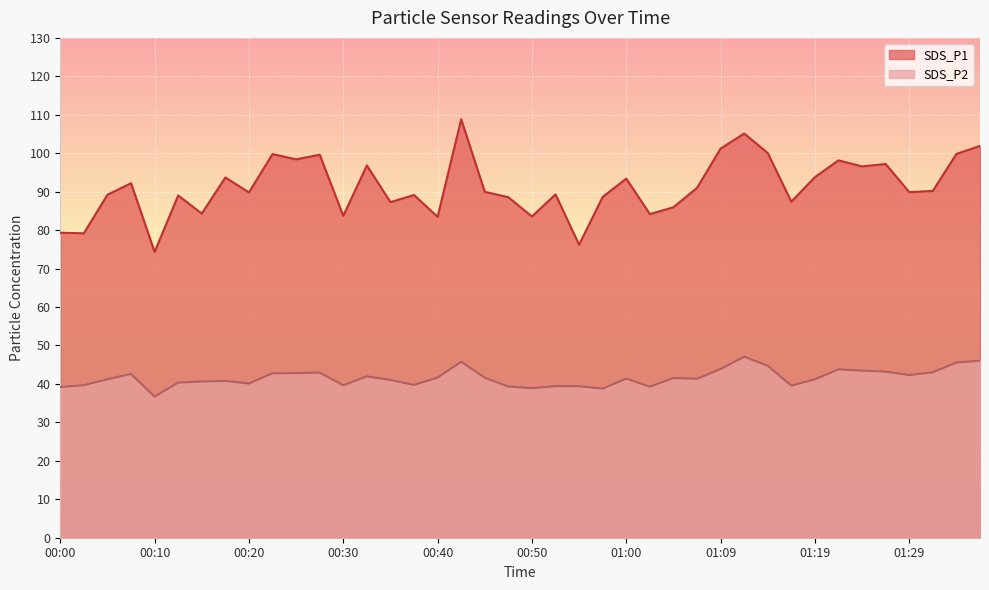

At which label is SDS_P1 closest to 91?

01:07